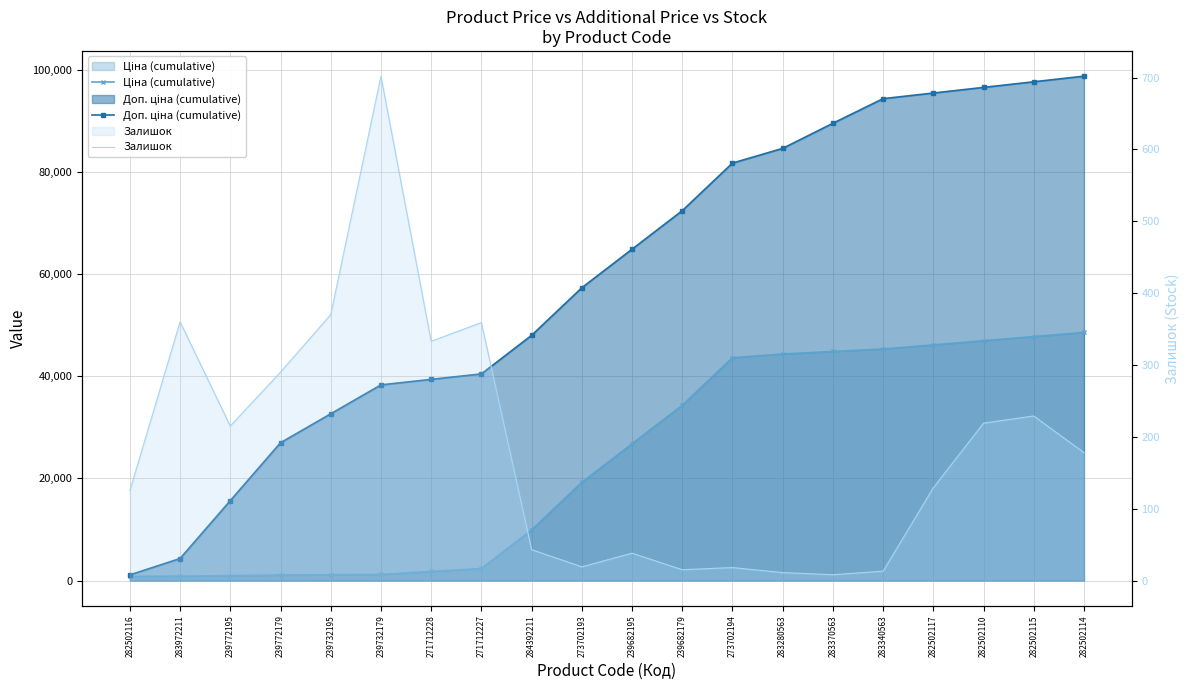

What is the difference between the maximum and minimum values in the Залишок series?

694.0